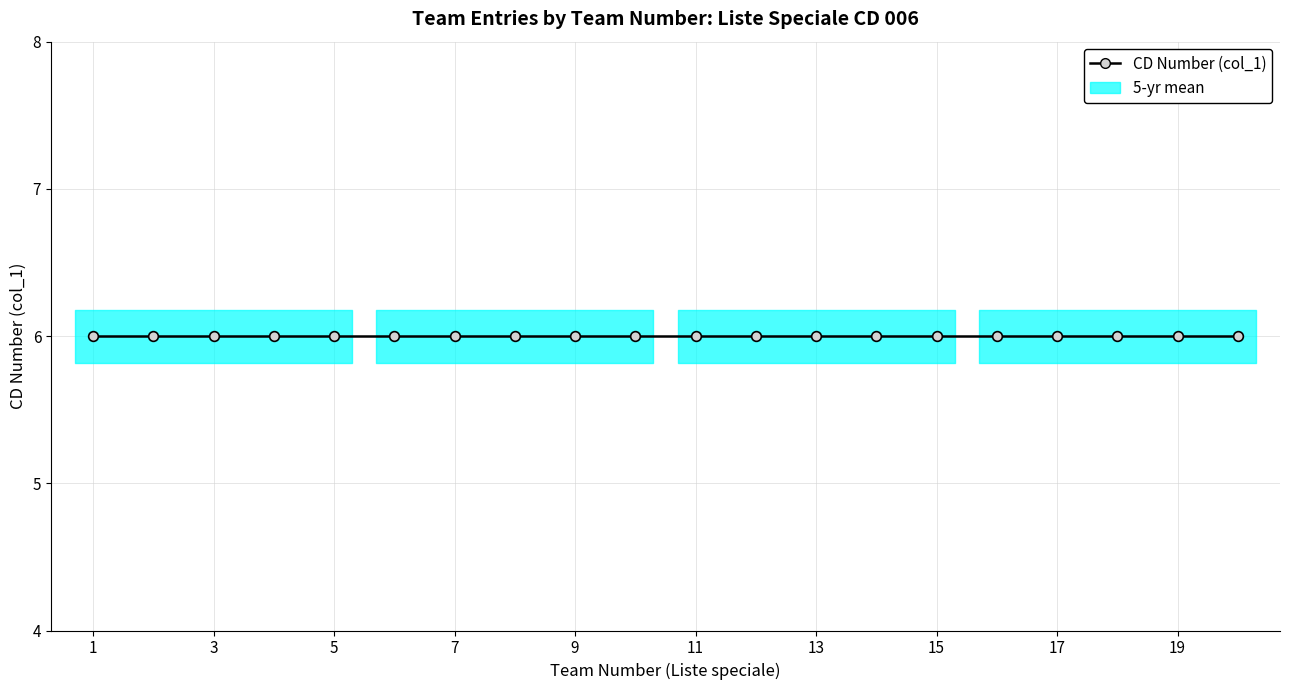

Is it true that Team Number equals 0.7 at 1?

False